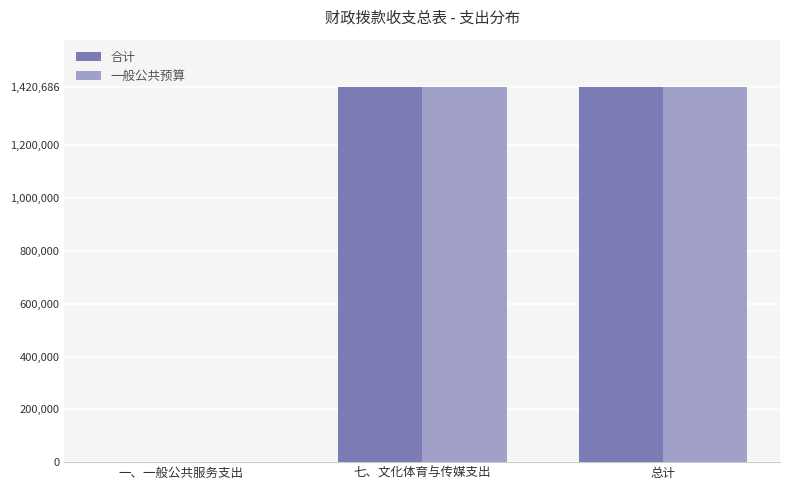

True or false: 合计 has a value of 511936.3 at 总计.

False